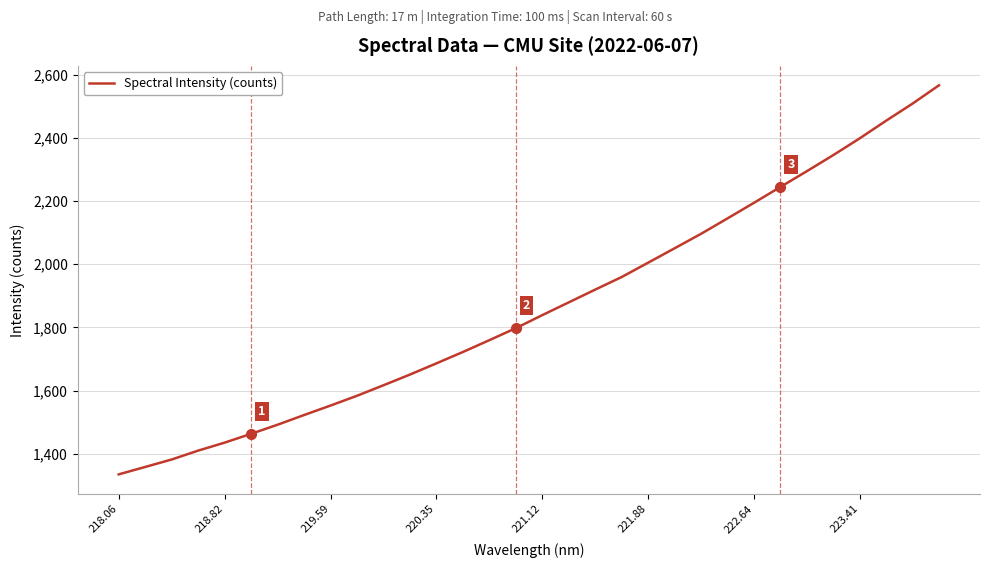

What is the smallest value displayed?

1334.3